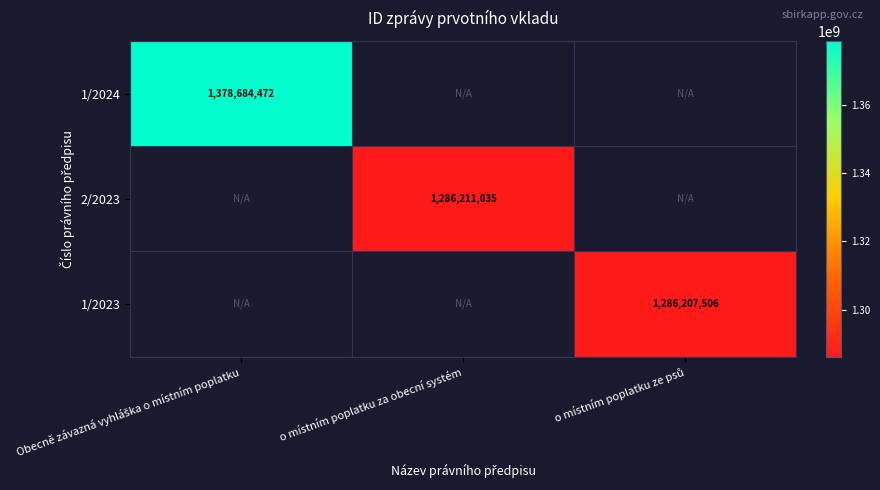

The value of 1/2024 at Obecně závazná vyhláška o místním poplatku is 599645329.2. True or false?

False